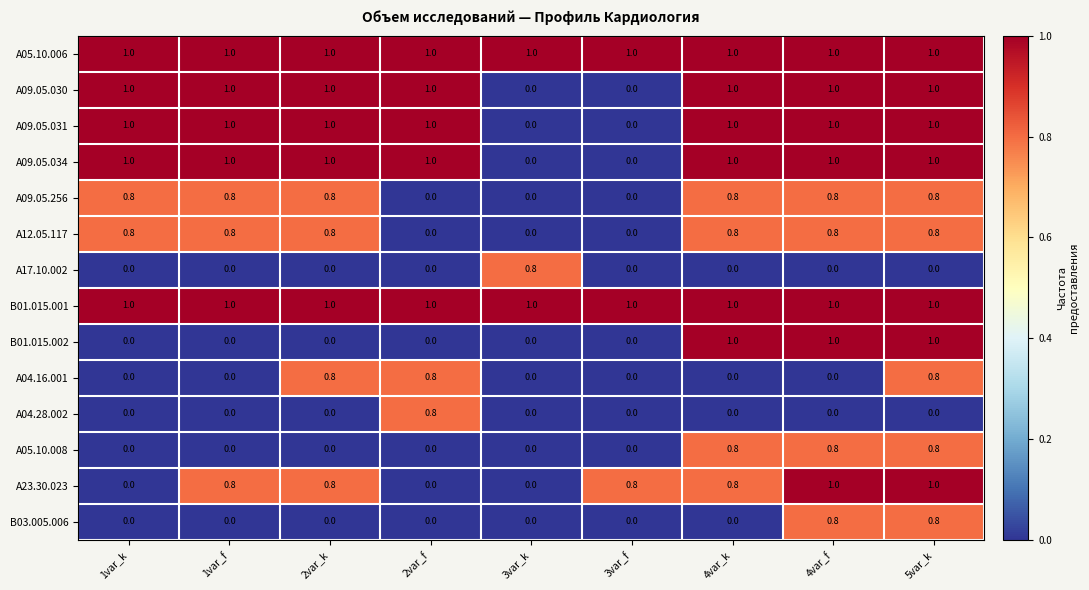

How many A23.30.023 values are between 0 and 1?

9